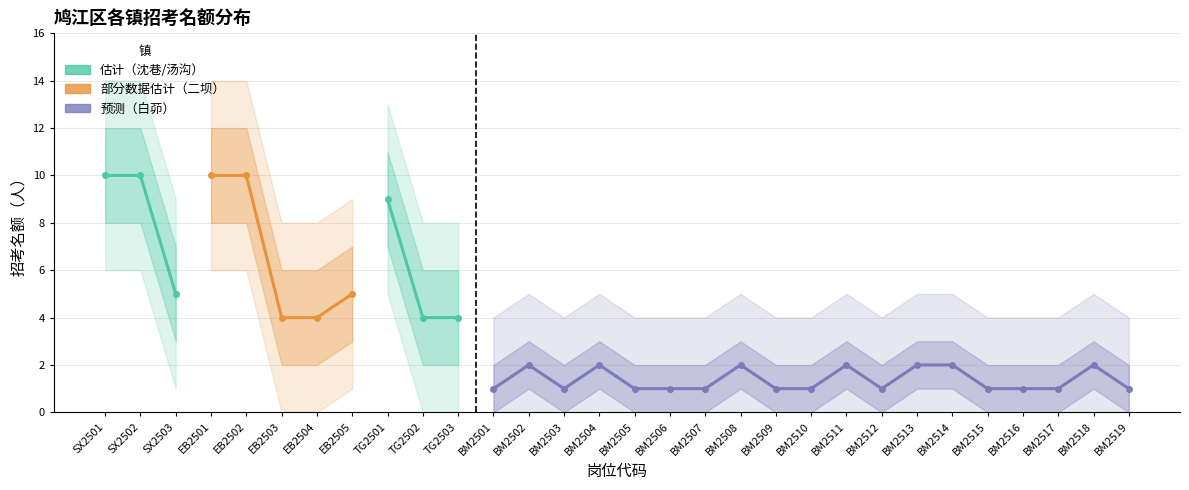

At BM2508, list the series in order from largest to smallest.

上限, 招考名额（人）, 下限